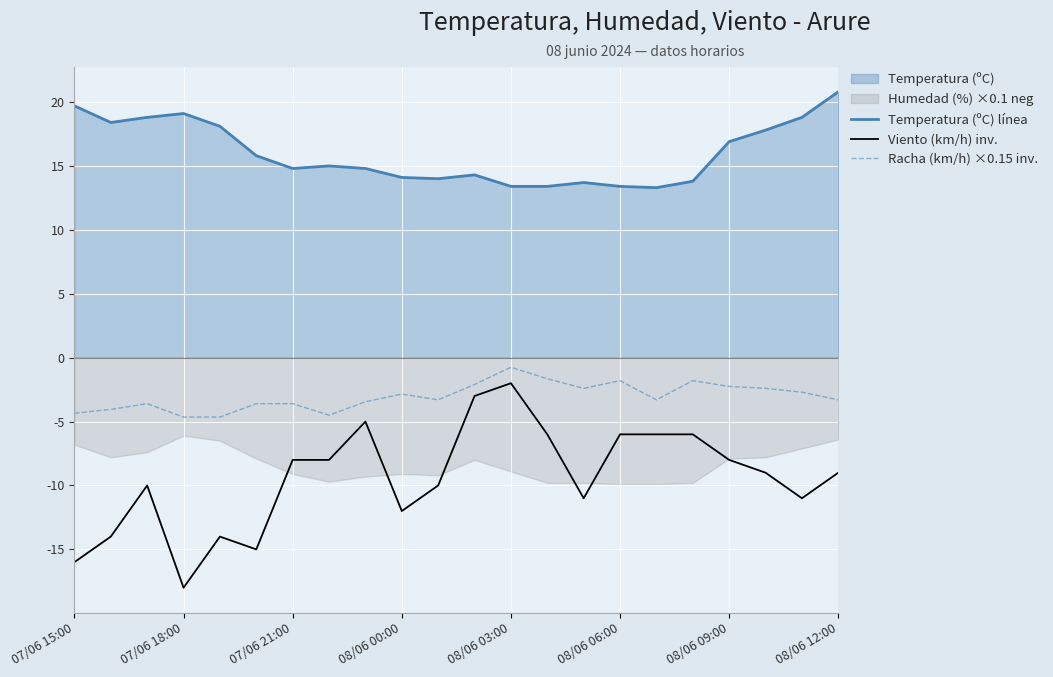

Which category has the highest value in the Racha (km/h) ×0.15 inv. series?

08/06 03:00